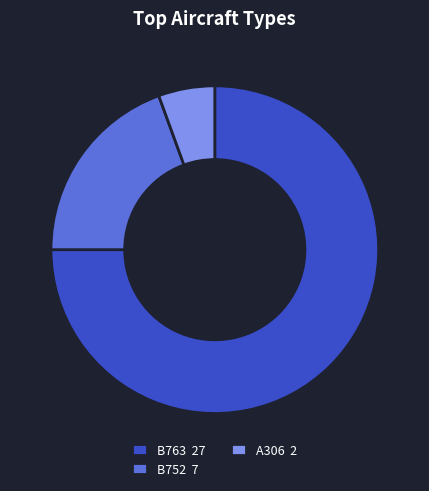

Combined, do B752 7 and A306 2 account for over 50%?

No